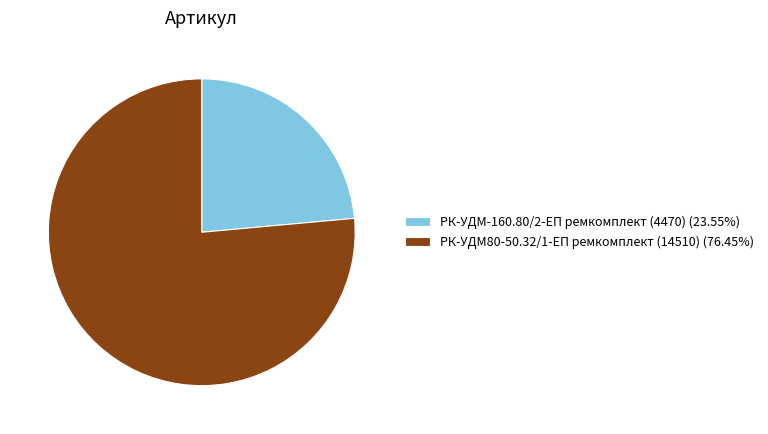

Combined, do РК-УДМ80-50.32/1-ЕП ремкомплект (14510) and РК-УДМ-160.80/2-ЕП ремкомплект (4470) account for over 50%?

Yes